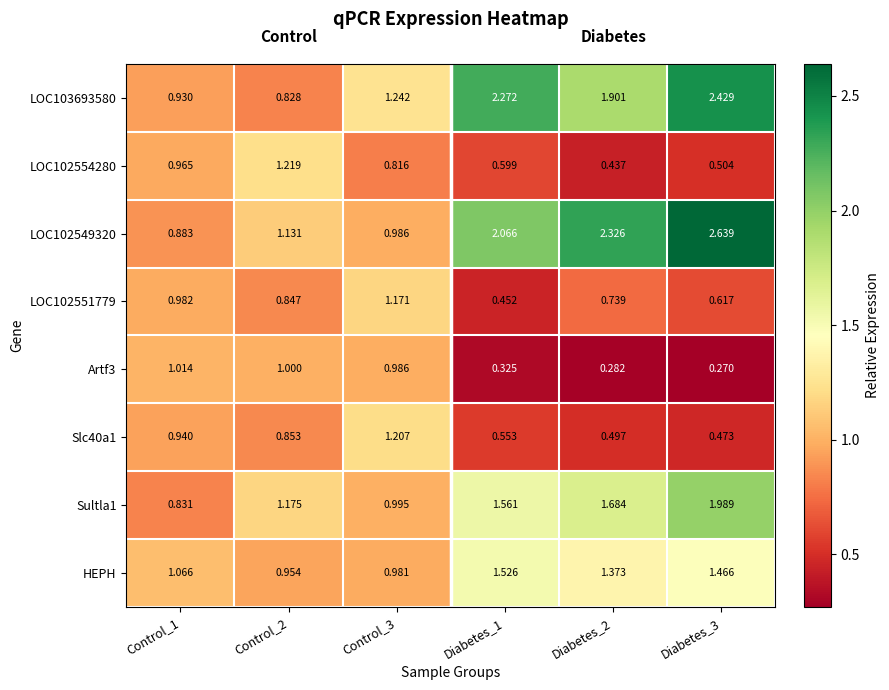

Is the value of LOC102549320 at Diabetes_2 greater than the value of Slc40a1 at Diabetes_3?

Yes